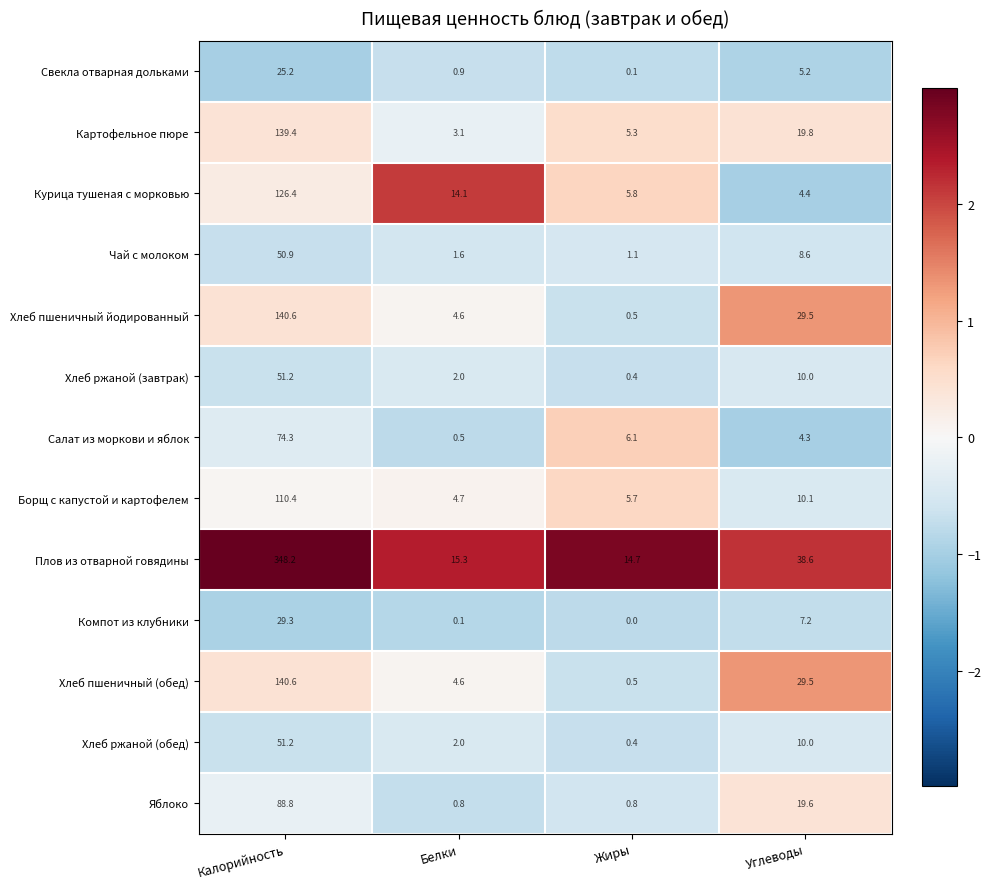

What is the difference between the Хлеб ржаной (обед) values at Белки and Углеводы?

8.0